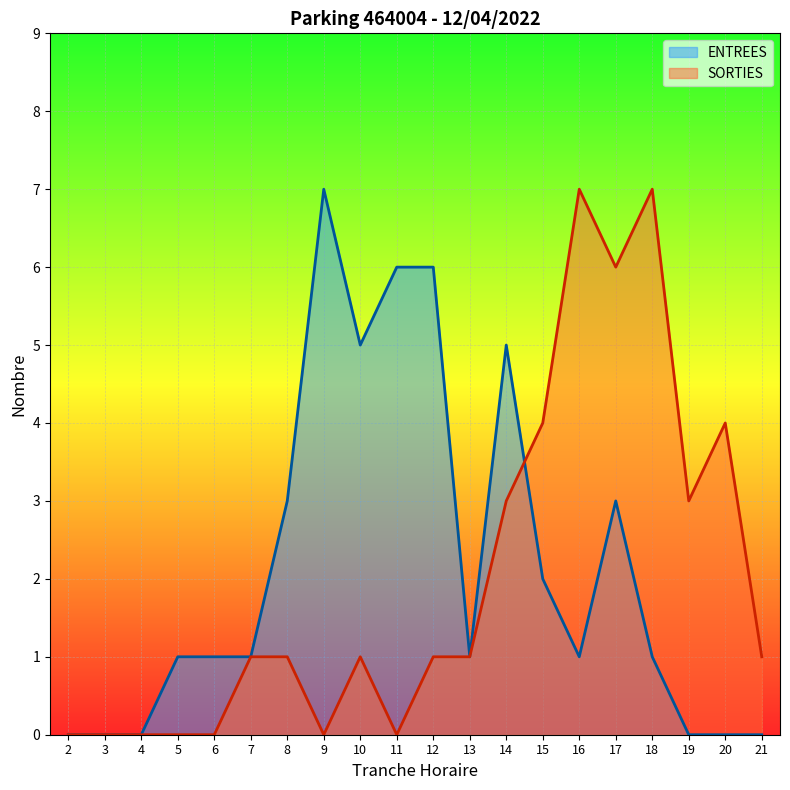

How many positive values does the SORTIES series have?

13